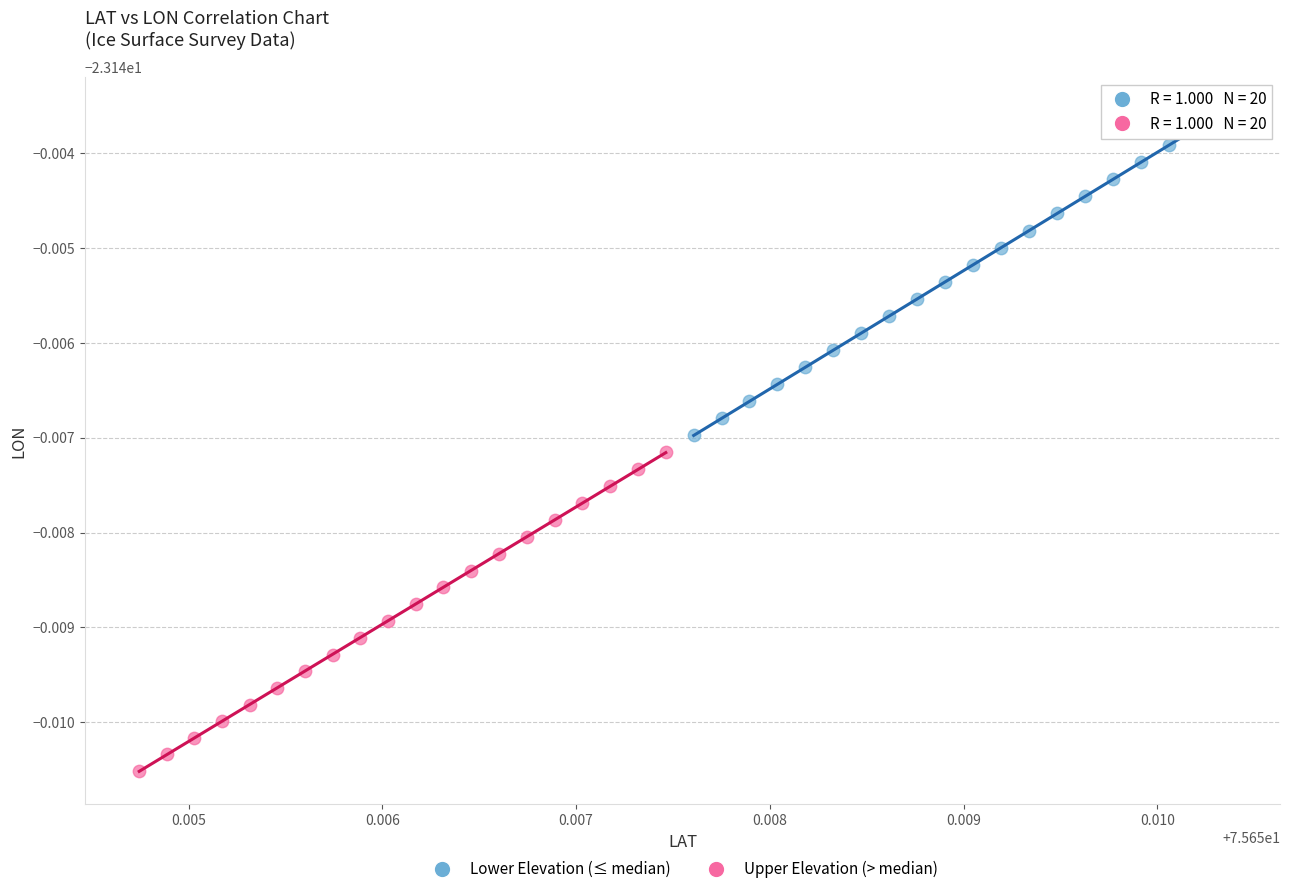

Which series has the largest Y range (max minus min)?

Lower Elevation (≤ median)